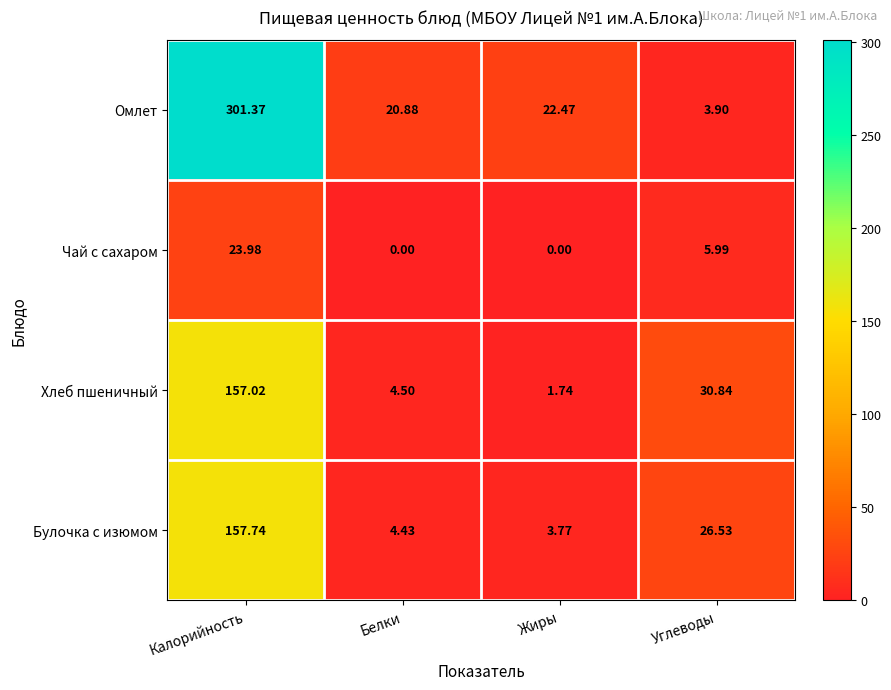

How many data points in Булочка с изюмом are less than 26?

2